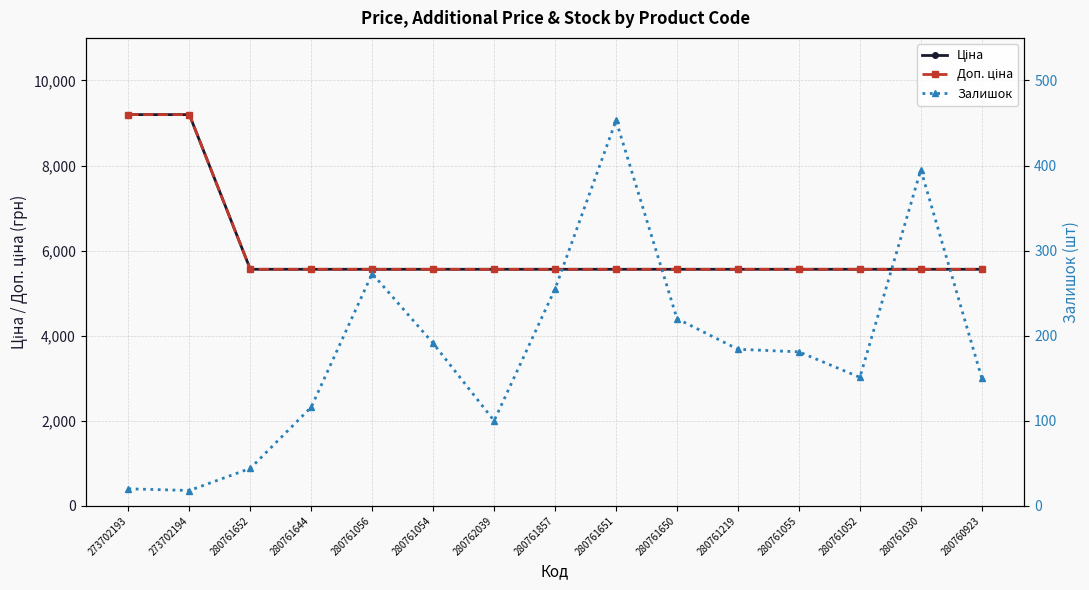

Which series has the largest total across all categories?

Ціна